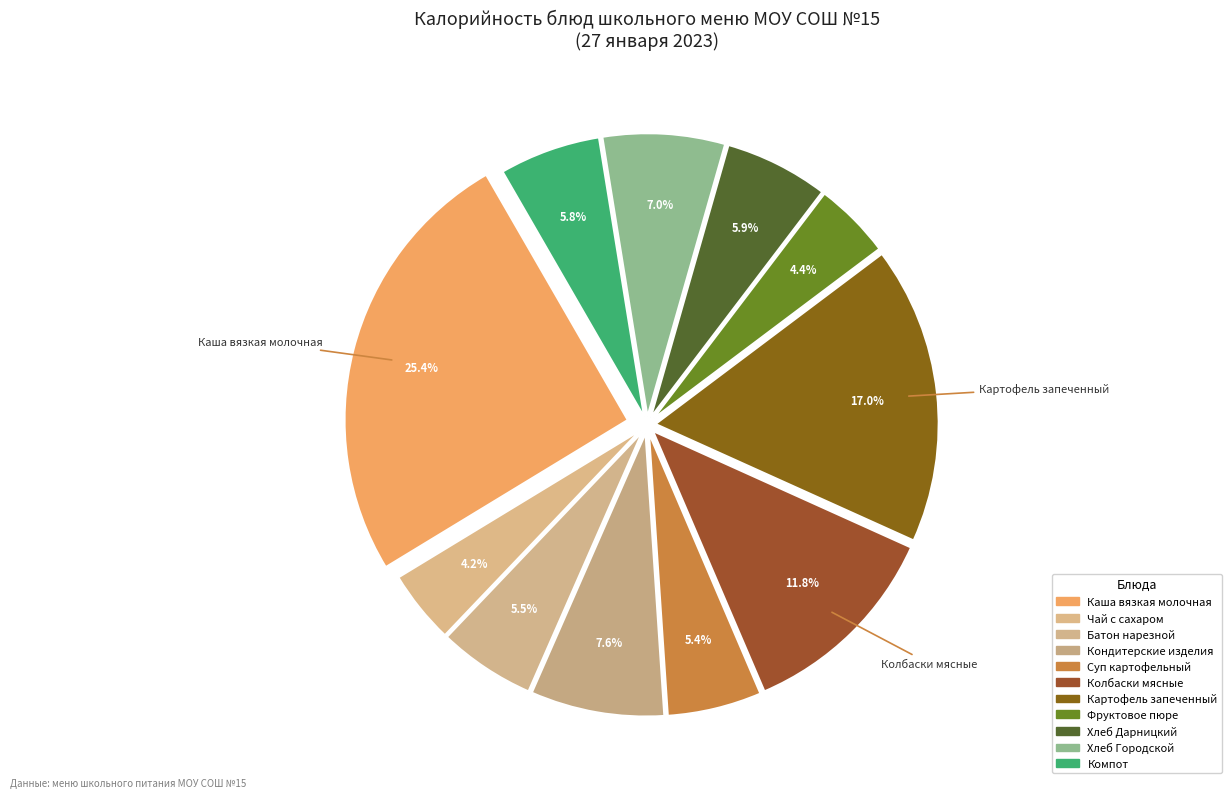

Is it true that Чай с сахаром is 4% of the pie?

True